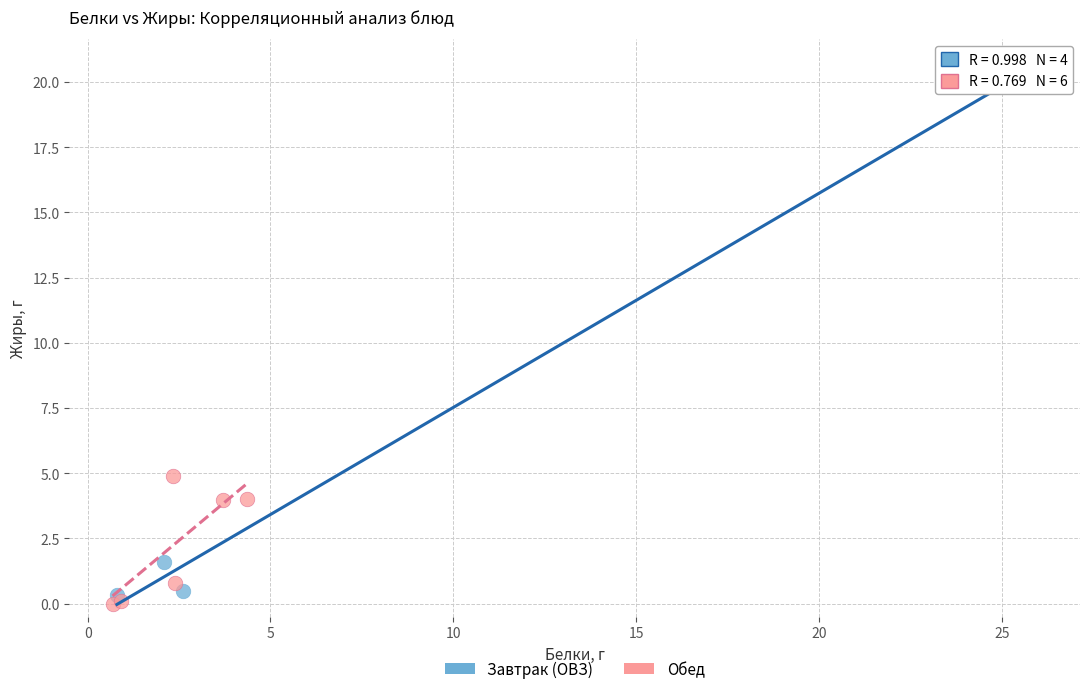

What are all the series names shown in the legend?

Завтрак (ОВЗ), Обед